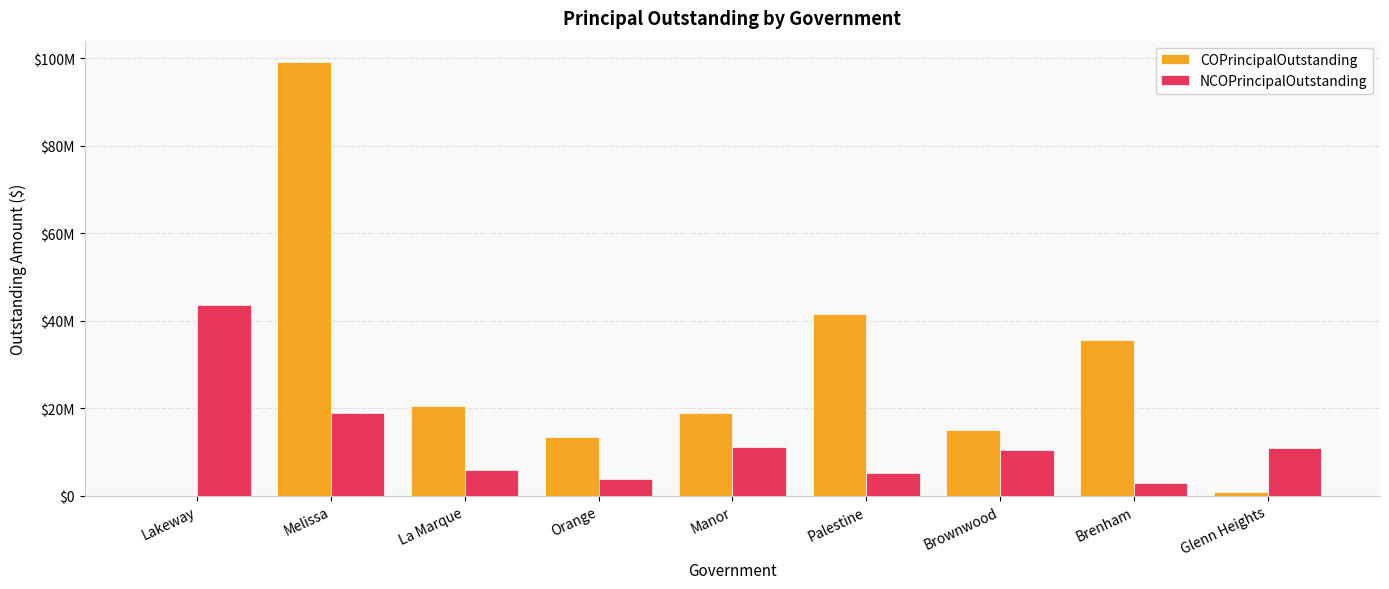

What are all the series names shown in the legend?

COPrincipalOutstanding, NCOPrincipalOutstanding